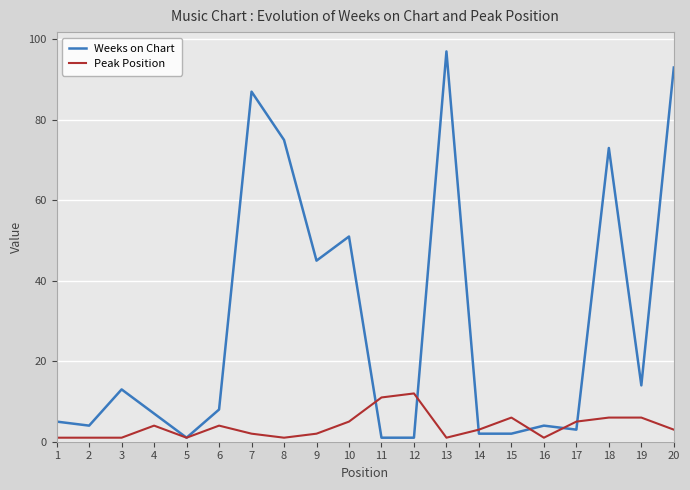

True or false: Peak Position has more than 1 points higher than both neighbors.

True